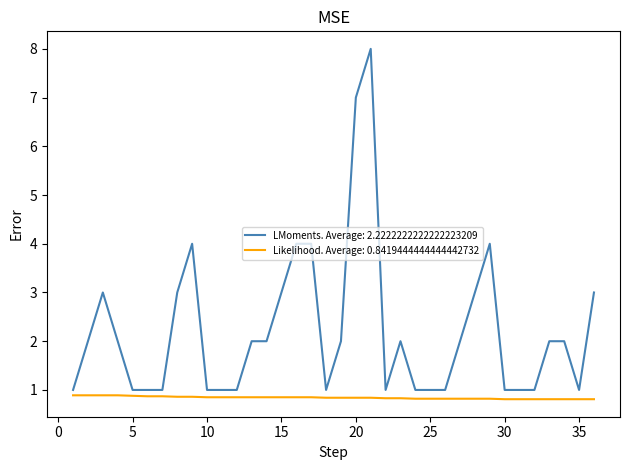

Which series has the widest spread of values?

LMoments. Average: 2.2222222222222223209